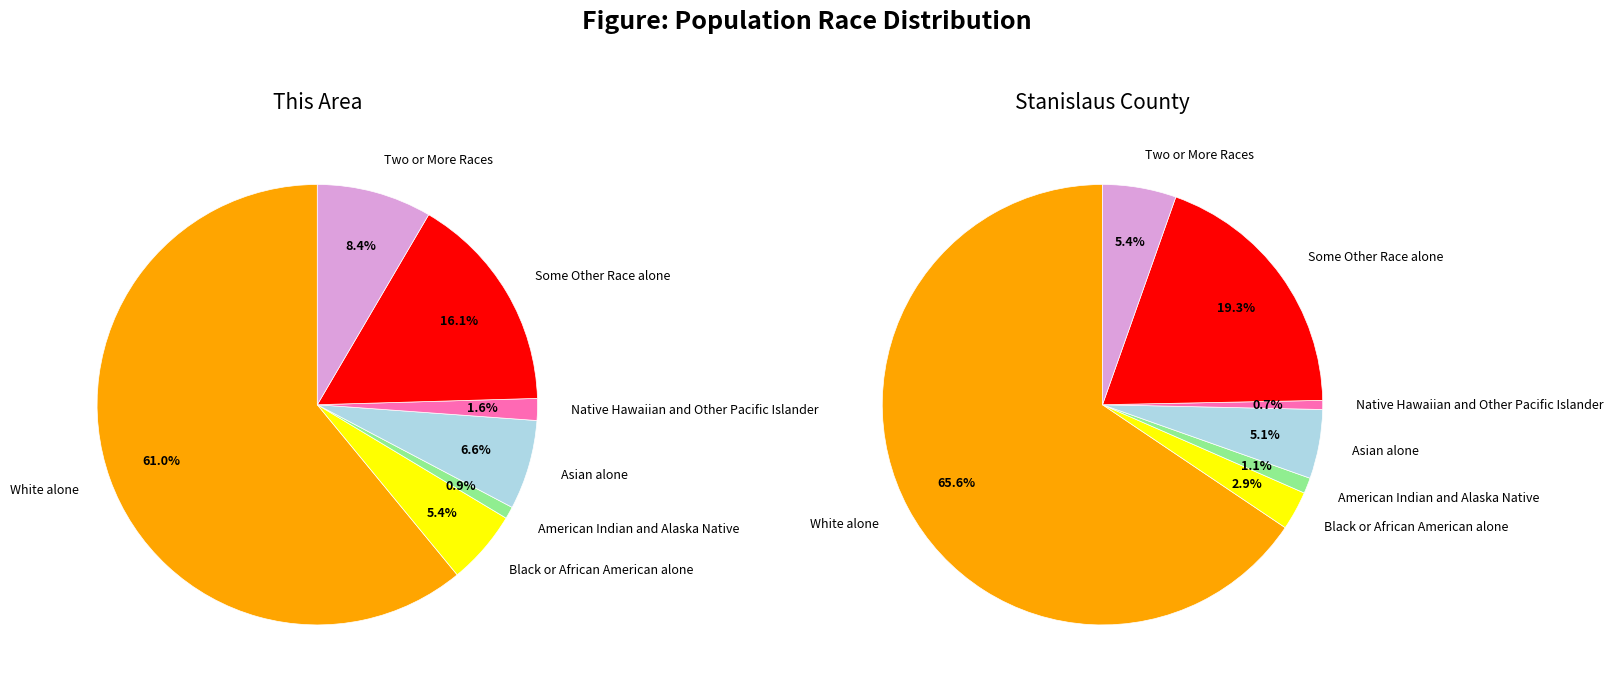

To the nearest percent, what is the average slice percentage?

14%